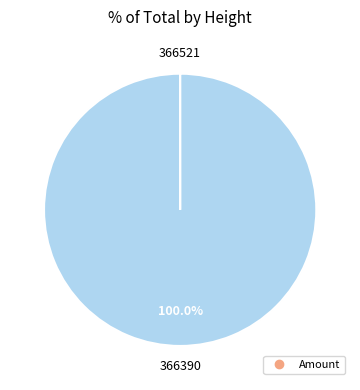

Is there a majority slice in this chart?

Yes